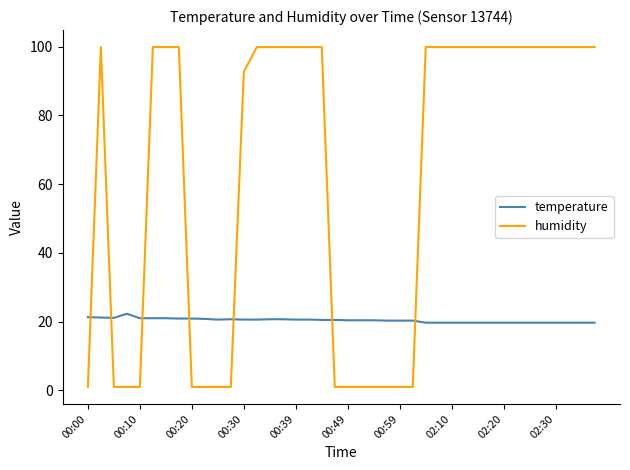

What is the maximum value shown in the chart?

99.9